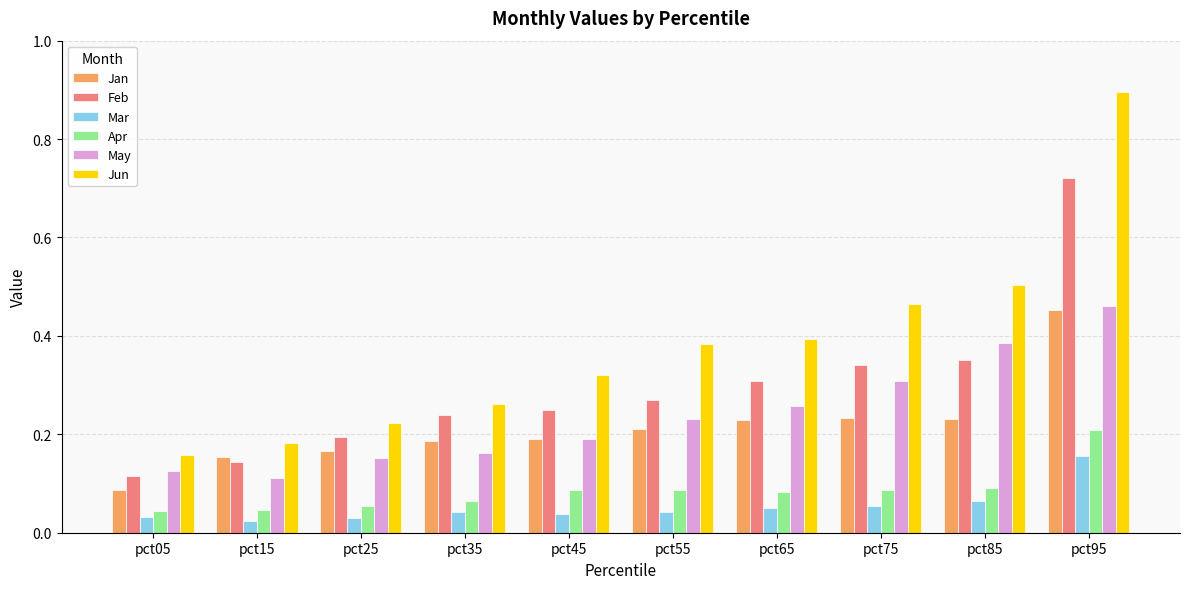

Count the Jun values in the range 0 to 1.

10